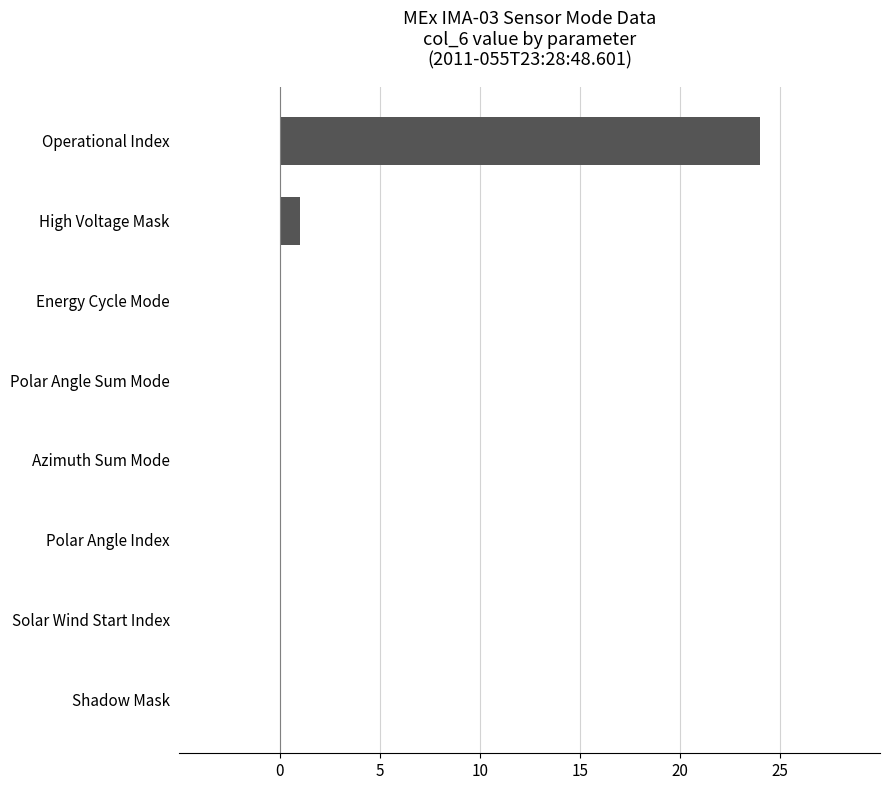

At which category does the chart reach its peak across all series?

Operational Index